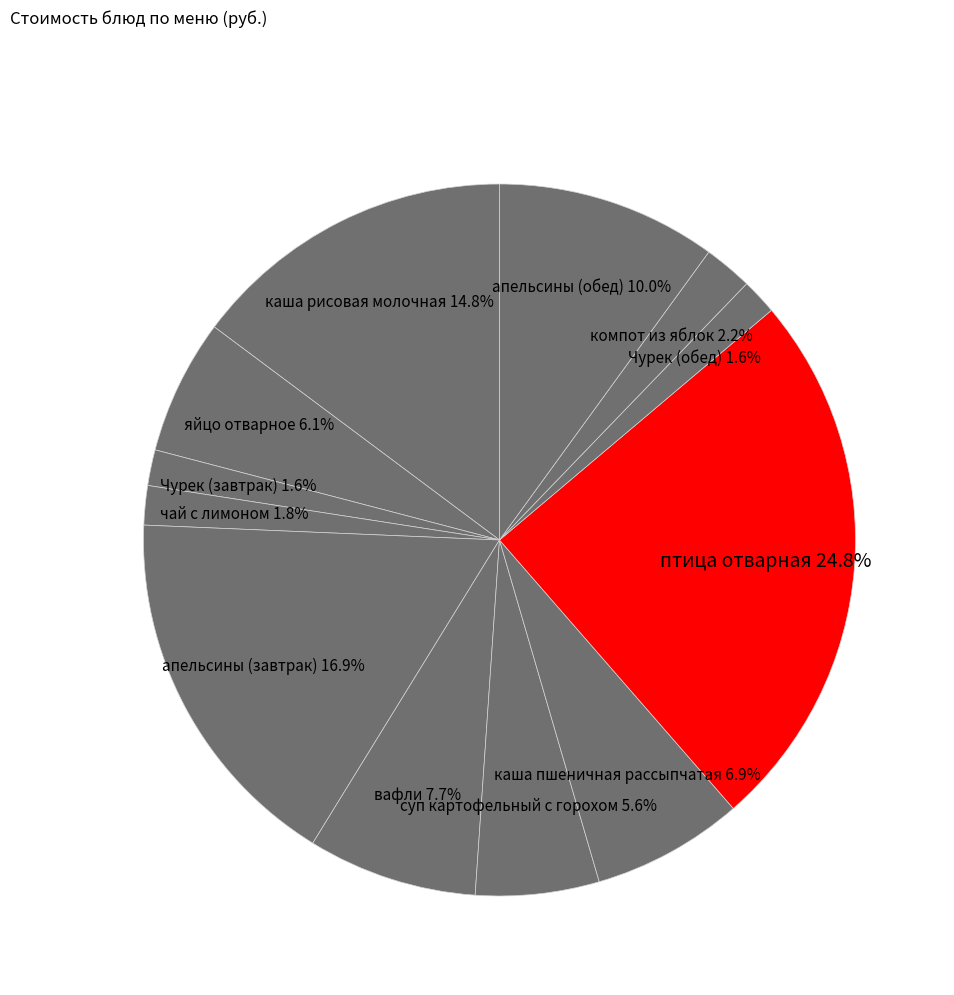

What percentage is NOT represented by птица отварная?

75.2%